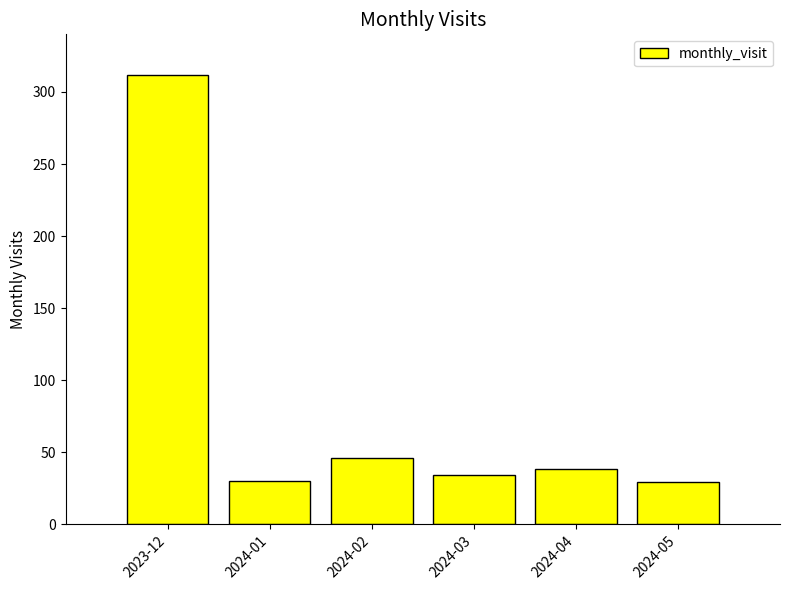

Read the value at 2024-02, to the nearest 10.

50